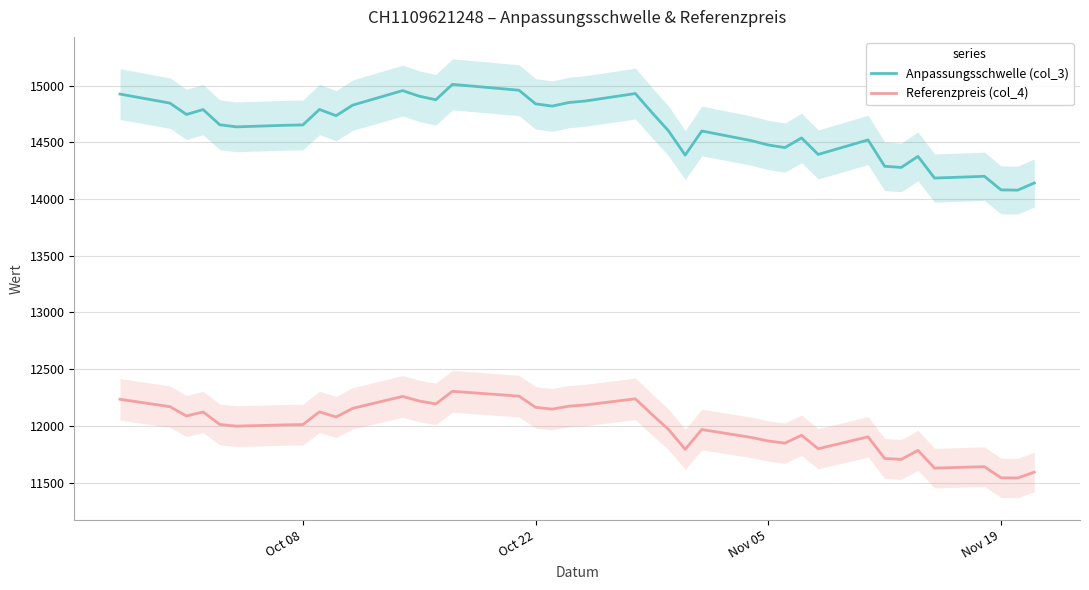

True or false: Anpassungsschwelle (col_3) and Referenzpreis (col_4) cross at least once.

False